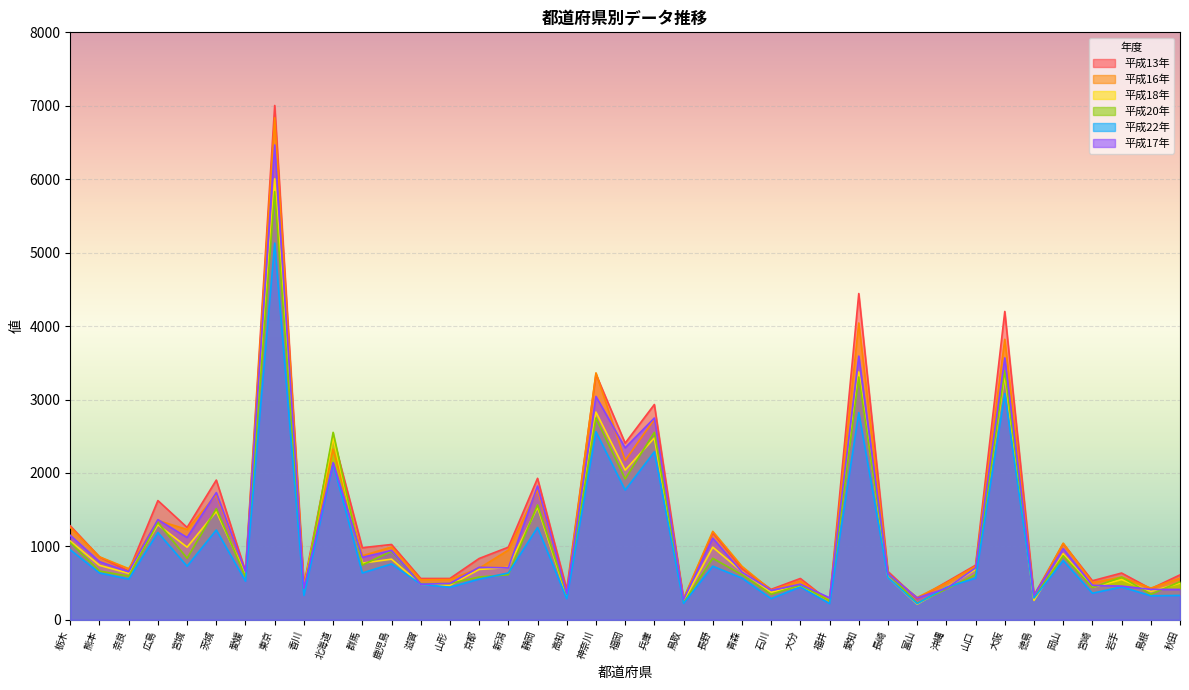

How many intersections are there between 平成17年 and 平成20年?

9